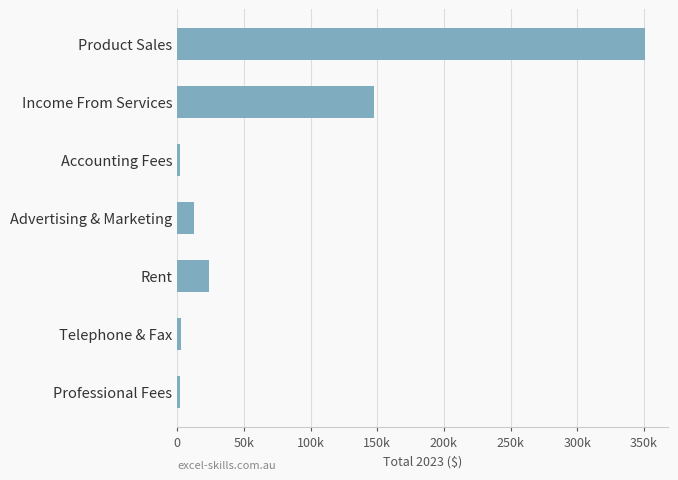

Does the chart contain any negative values?

No